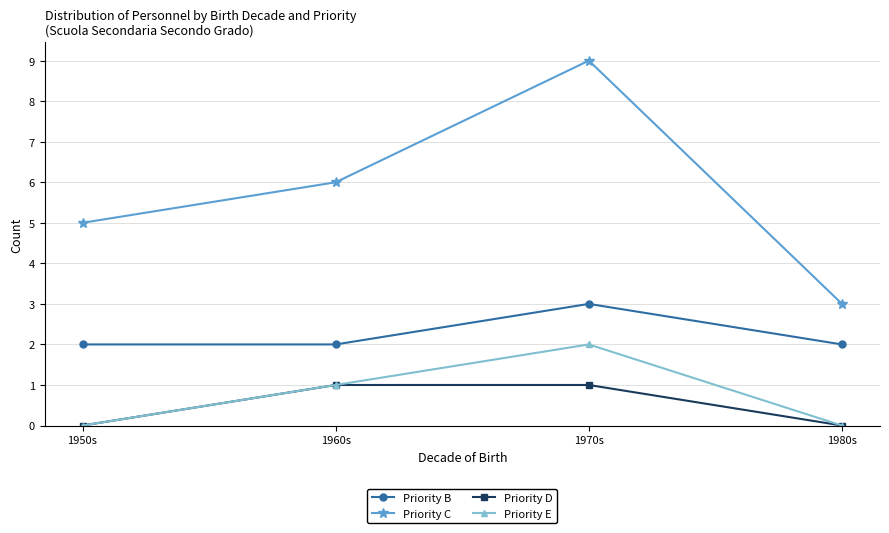

What is the spread (max minus min) of values at 1980s?

3